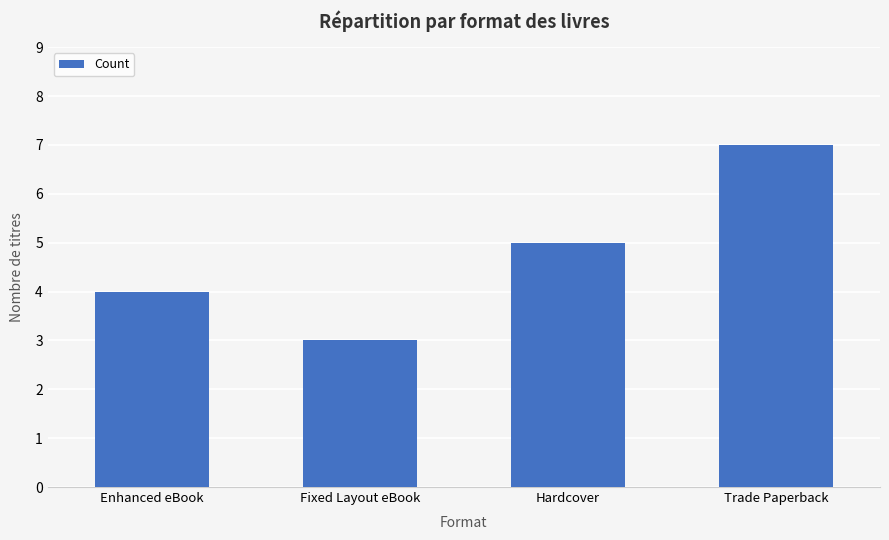

List the labels in order of value, smallest first.

Fixed Layout eBook, Enhanced eBook, Hardcover, Trade Paperback